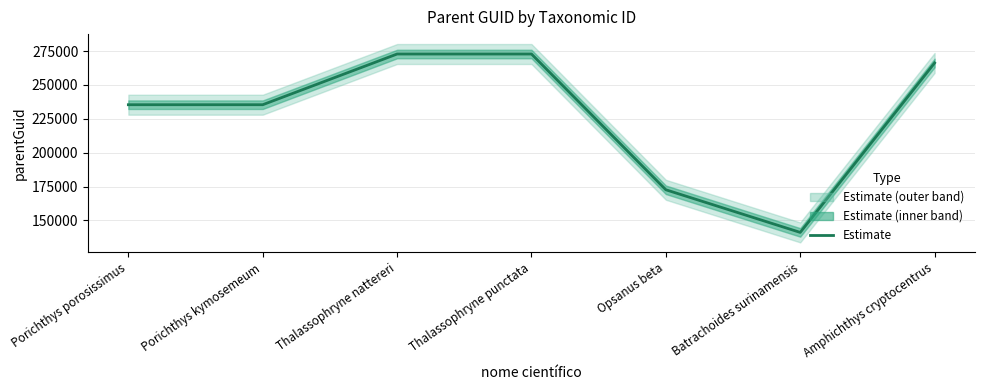

Reading right to left, what are all the values shown in this chart?

Amphichthys cryptocentrus=266262	Batrachoides surinamensis=141108	Opsanus beta=172594	Thalassophryne punctata=272862	Thalassophryne nattereri=272862	Porichthys kymosemeum=235416	Porichthys porosissimus=235416